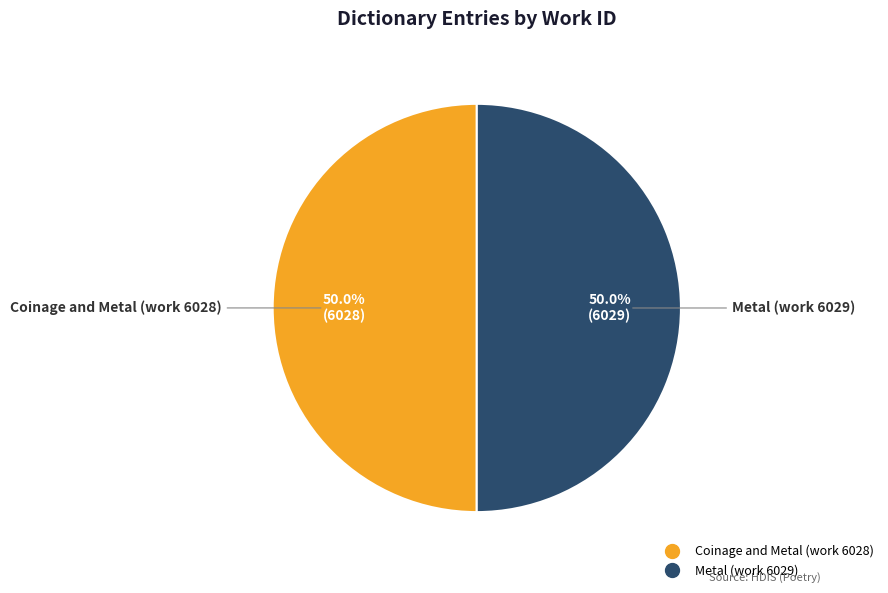

What is the total percentage of Metal (work 6029) and Coinage and Metal (work 6028)?

100.0%